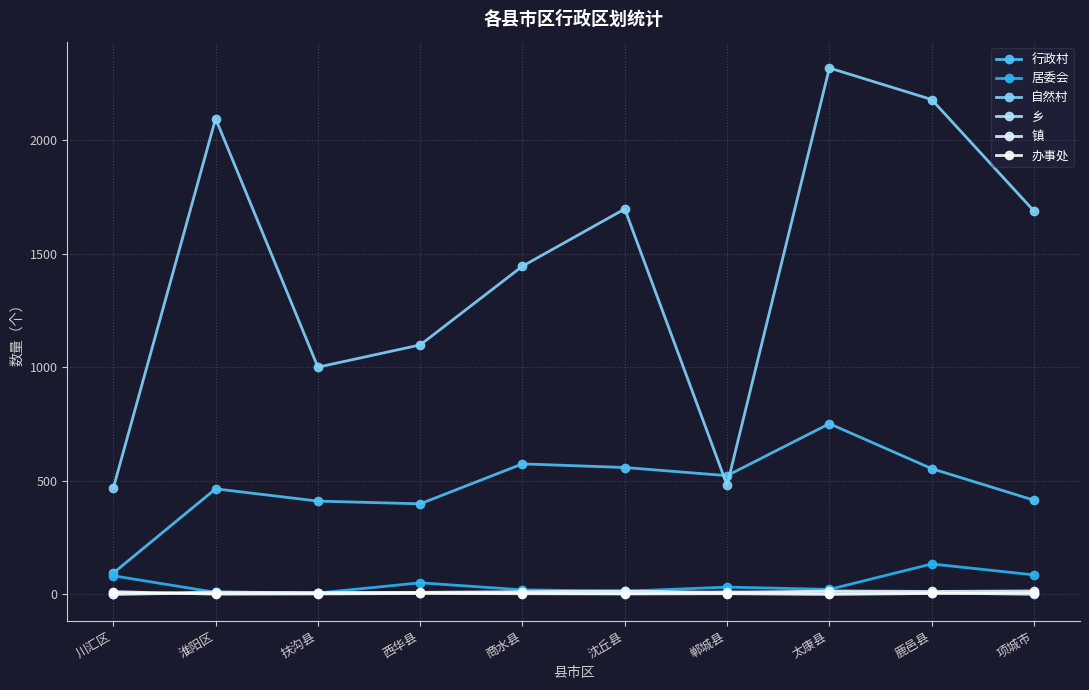

What is the label of the 1st point from the left?

川汇区